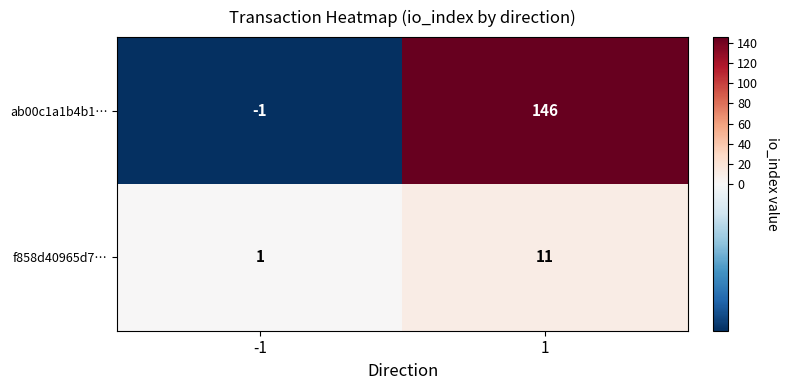

The f858d40965d7… series shows 0 at -1. True or false?

False